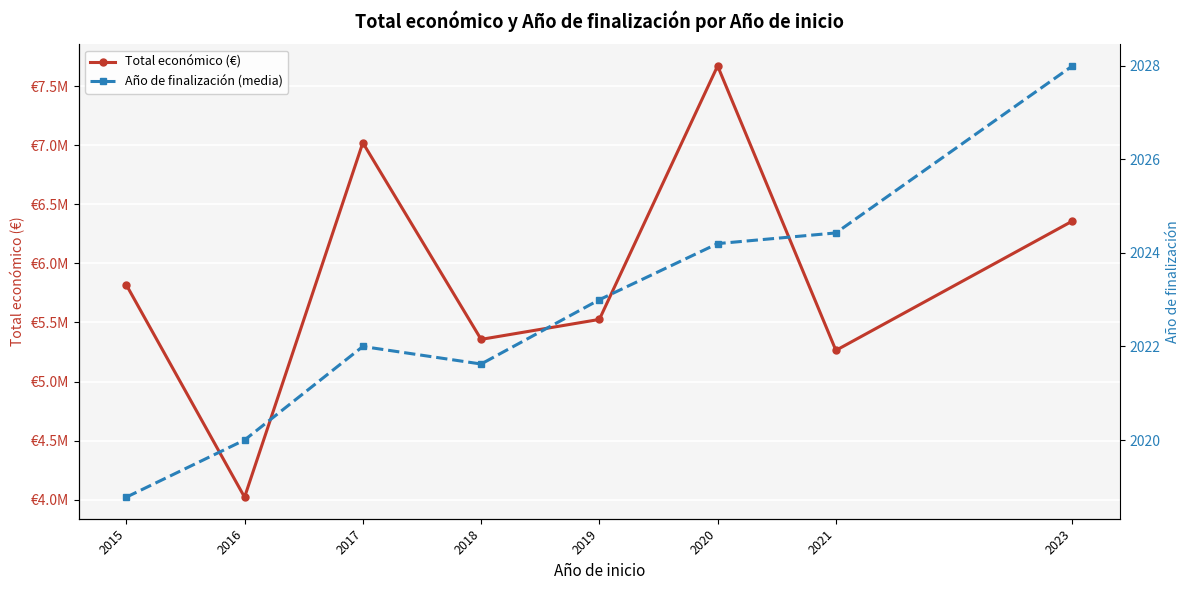

True or false: Año de finalización (media) and Total económico (€) intersect in this chart.

False